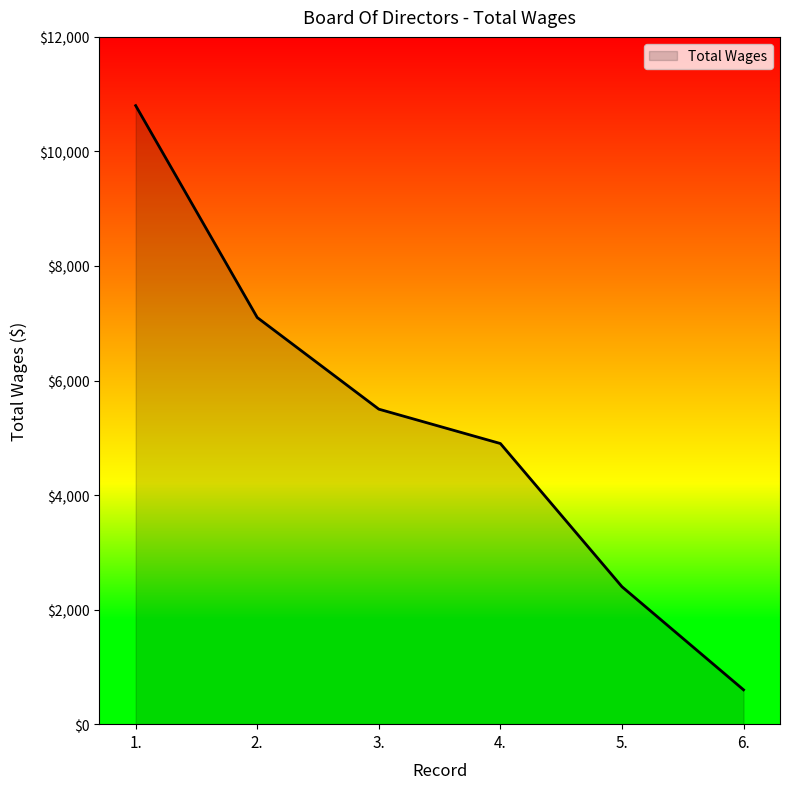

Reading left to right, what are all the values shown in this chart?

10800	7100	5500	4900	2400	600